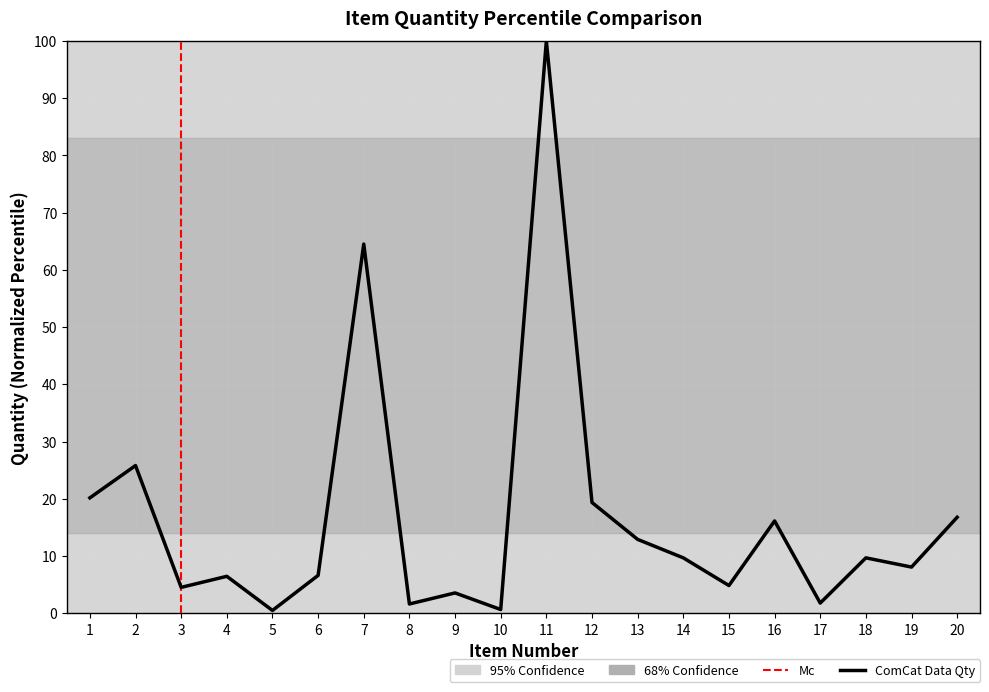

Count the number of values greater than 9.

10